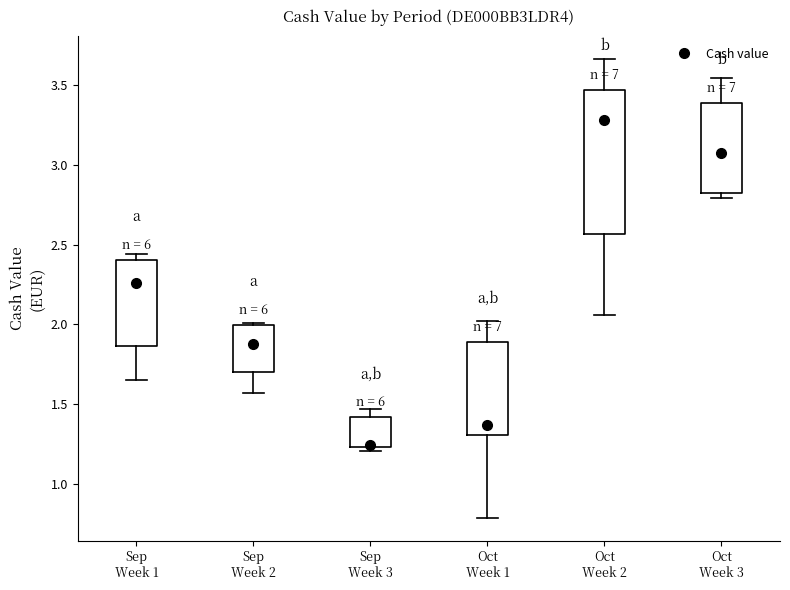

Where does the upper whisker of the box for Oct Week 2 end on the y-axis? The values are not printed on the chart, so give them approximately, as read against the axis.

3.65